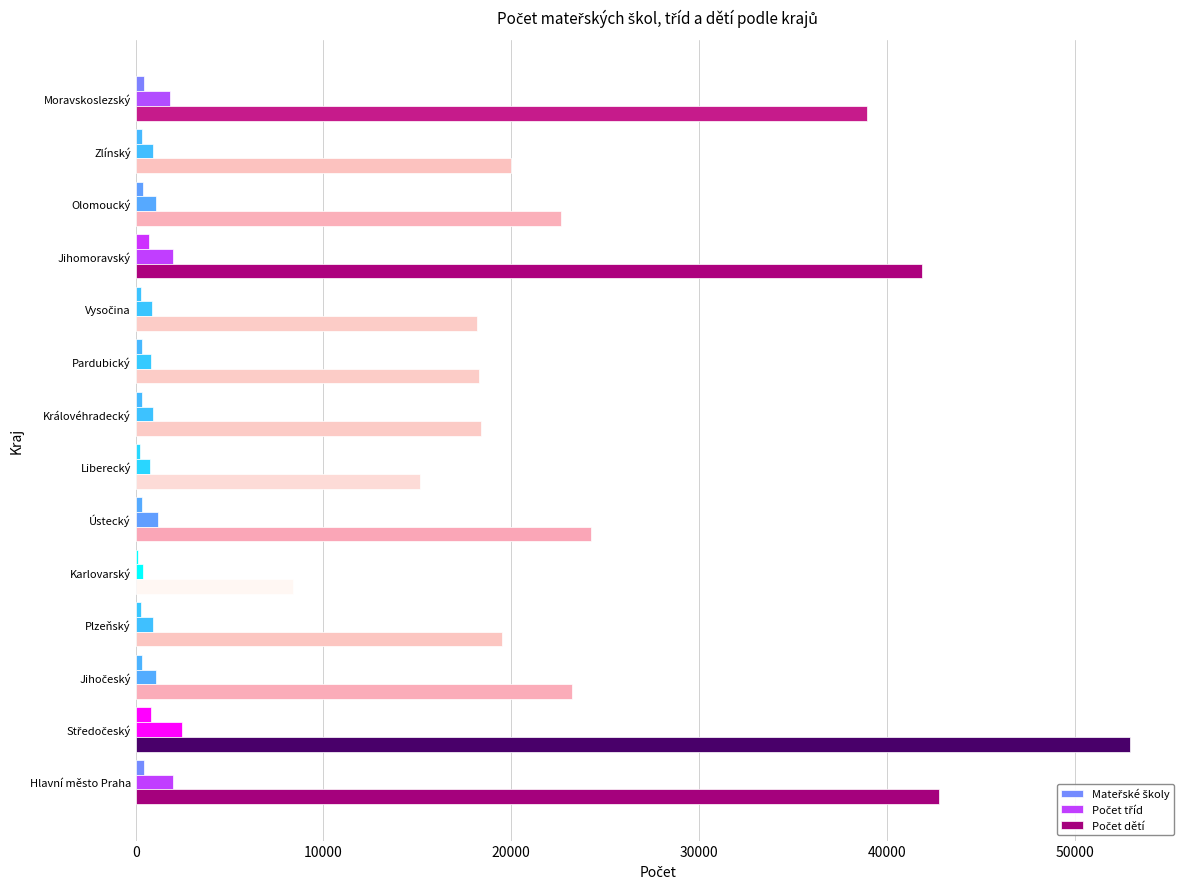

Count the number of categories in the chart.

14